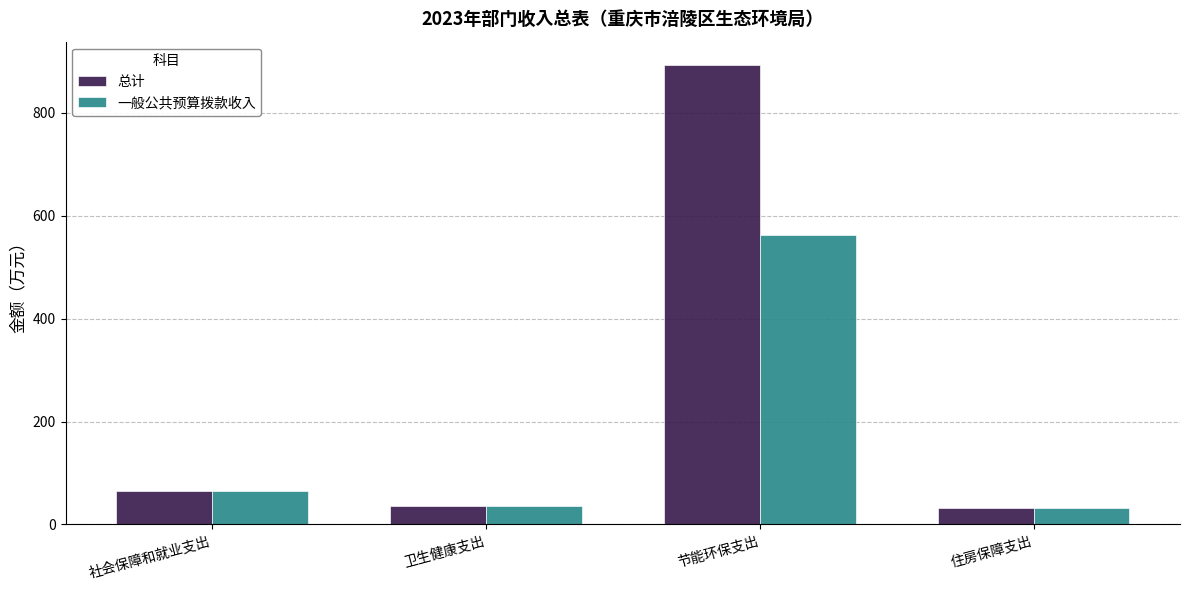

What is the difference between the maximum and second lowest values in the 总计 series?

858.8